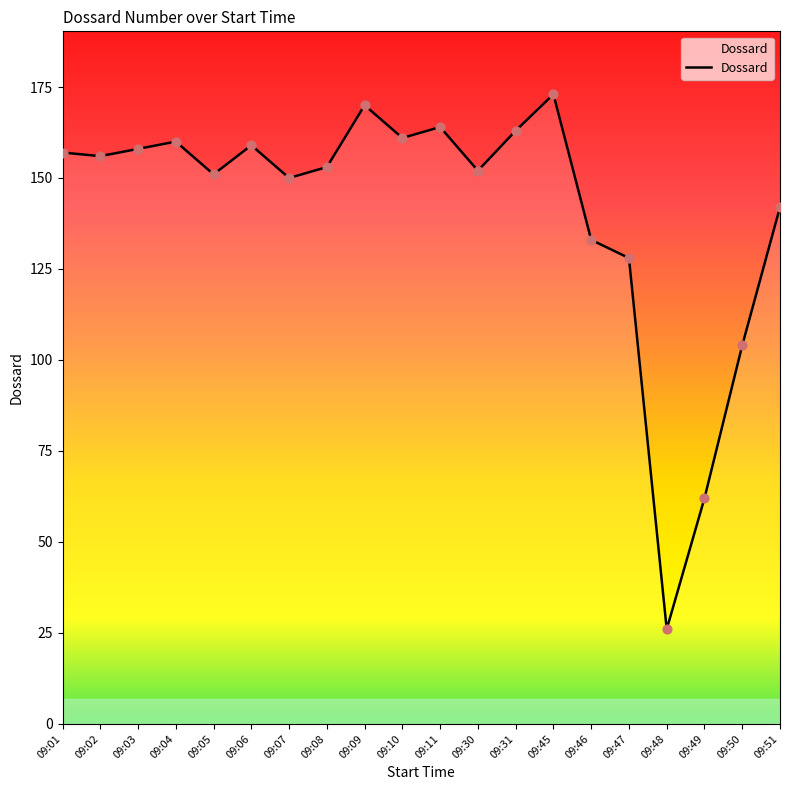

Approximately how many times larger is the value at 09:30 compared to 09:47?

1.2